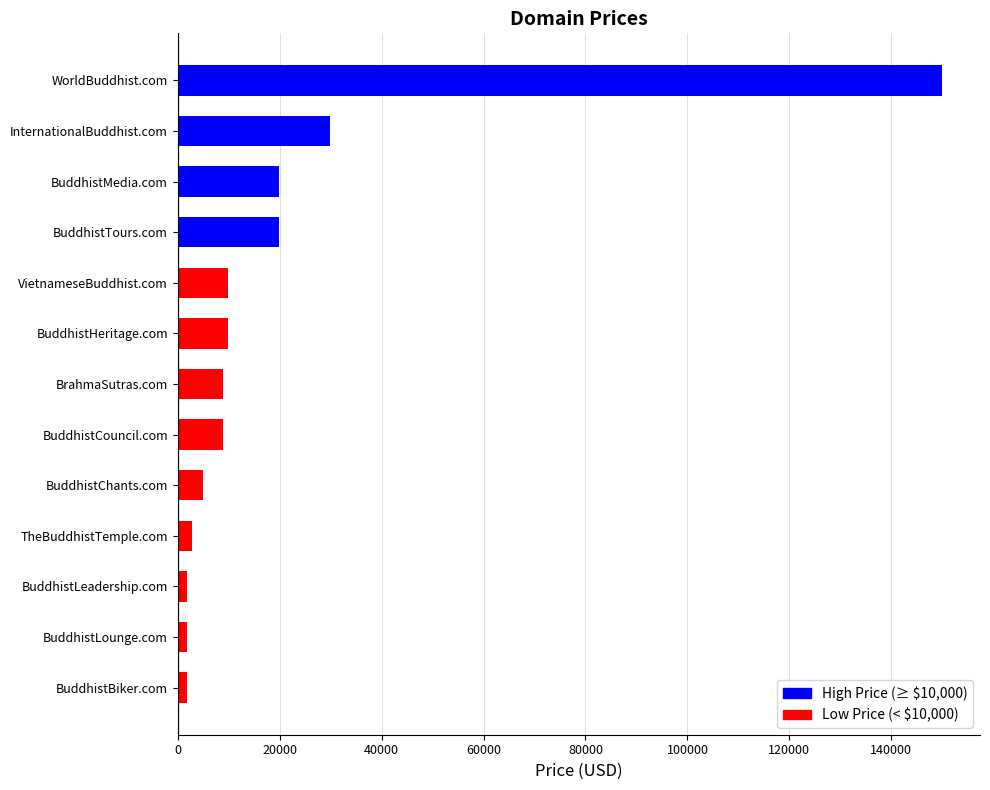

Approximately how many times larger is the value at BuddhistLeadership.com compared to InternationalBuddhist.com?

0.1